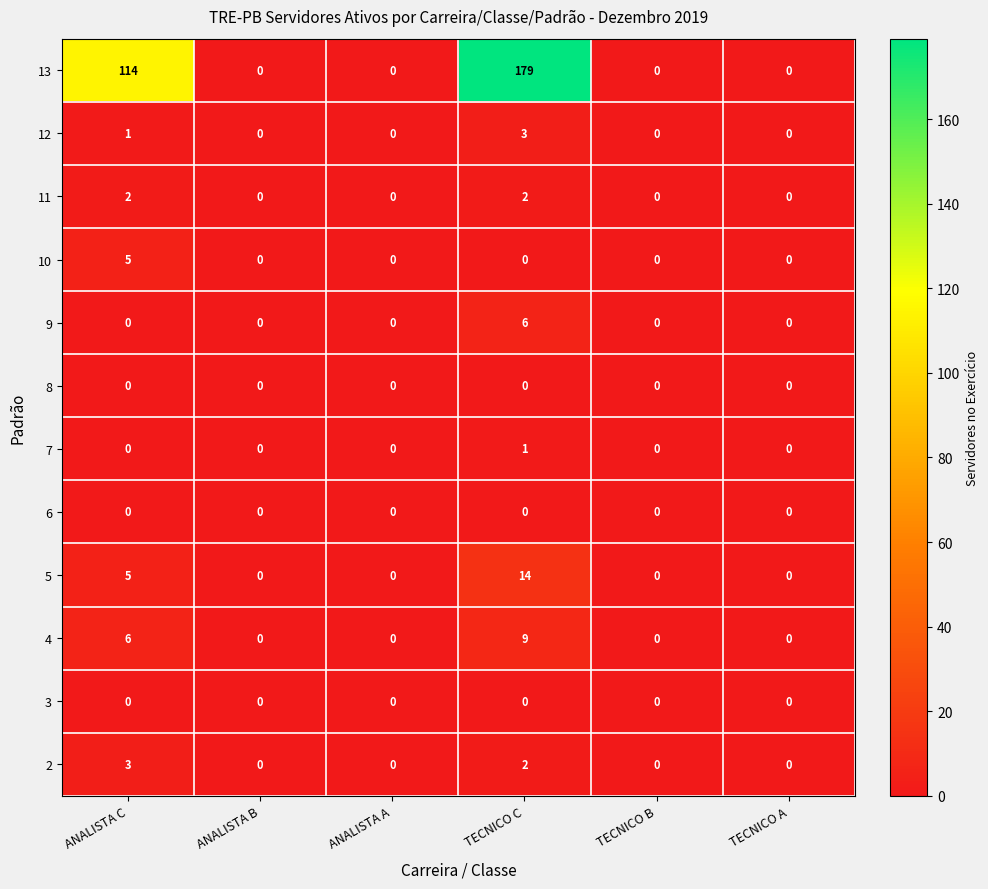

Is the value of 7 at TECNICO A greater than the value of 11 at ANALISTA C?

No